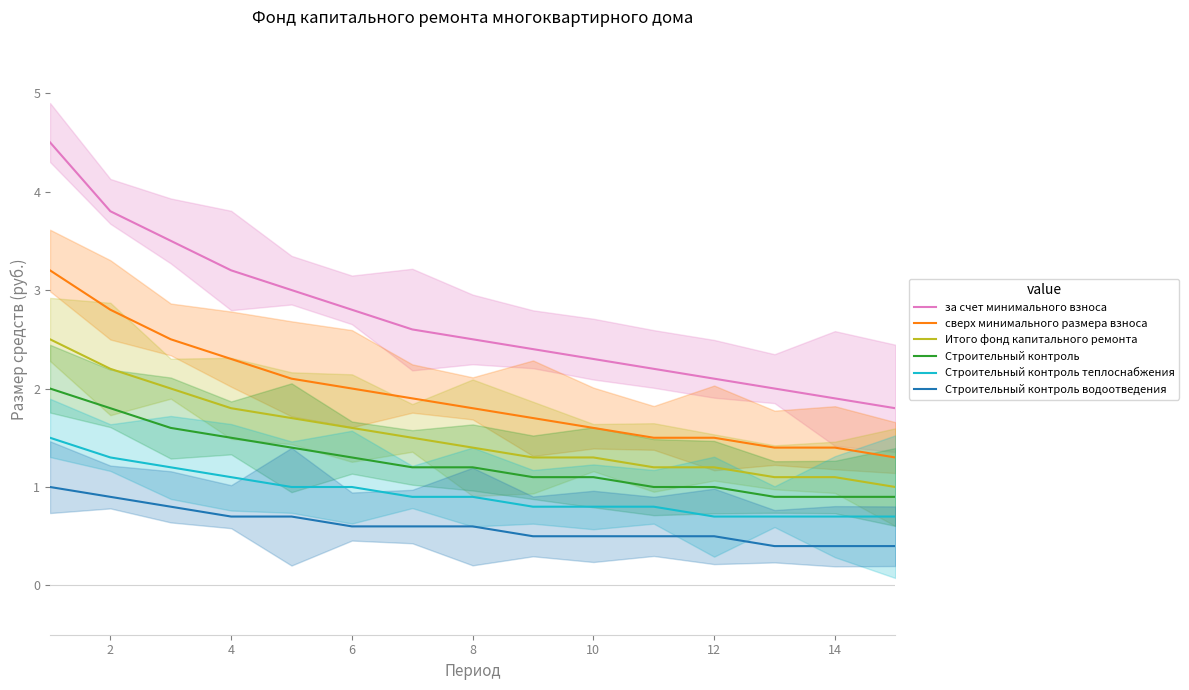

Is the value of Итого фонд капитального ремонта at 14 greater than the value of за счет минимального взноса at 8?

No